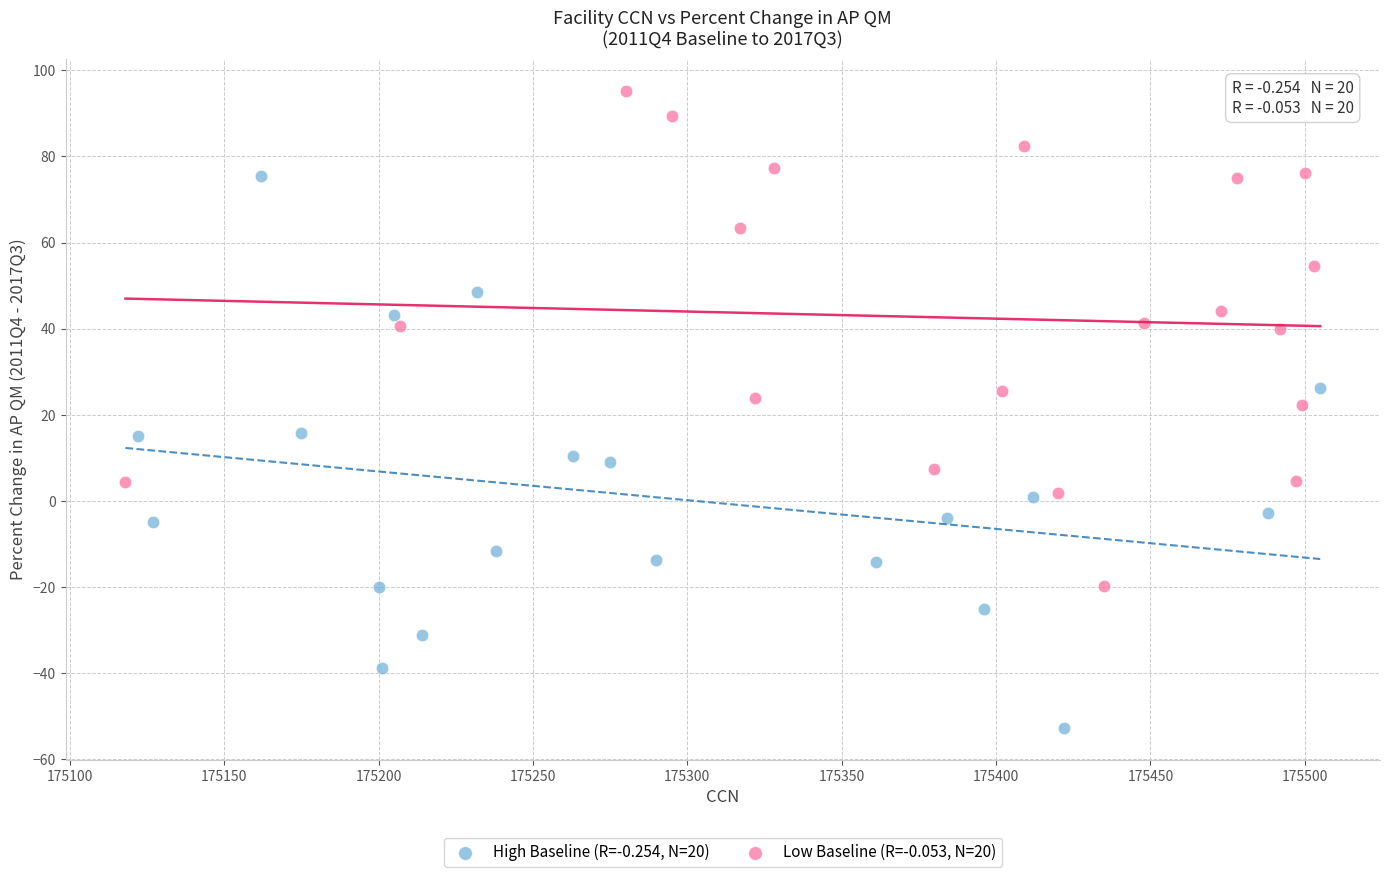

Which series contains the lowest Y value?

High Baseline (R=-0.254, N=20)